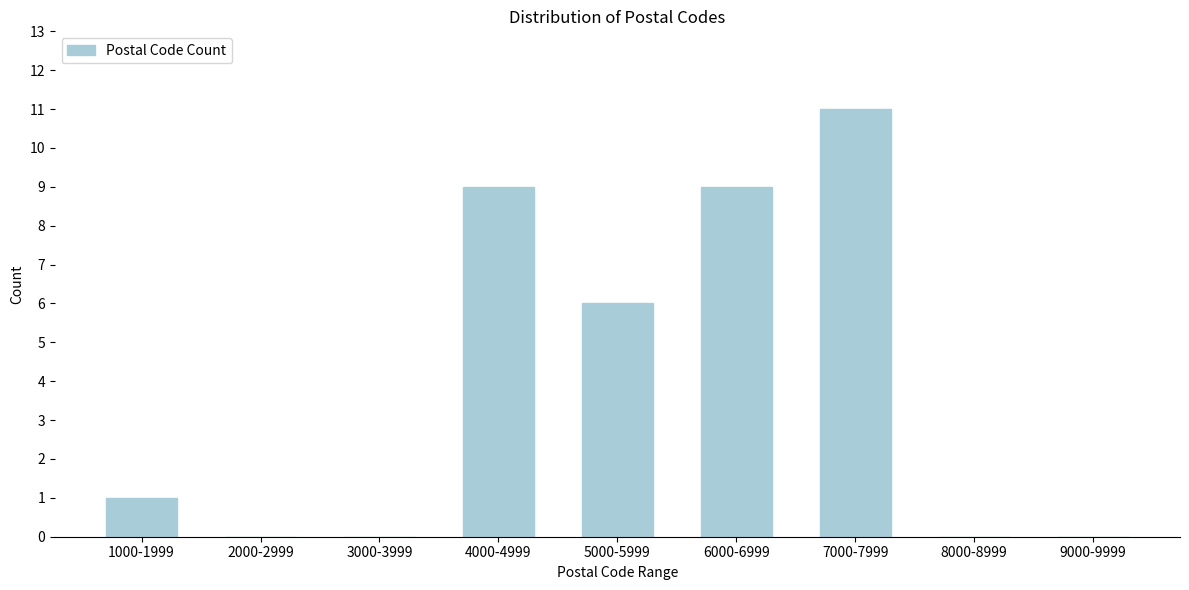

Reading left to right, what are all the values shown in this chart?

1000-1999=1	2000-2999=0	3000-3999=0	4000-4999=9	5000-5999=6	6000-6999=9	7000-7999=11	8000-8999=0	9000-9999=0